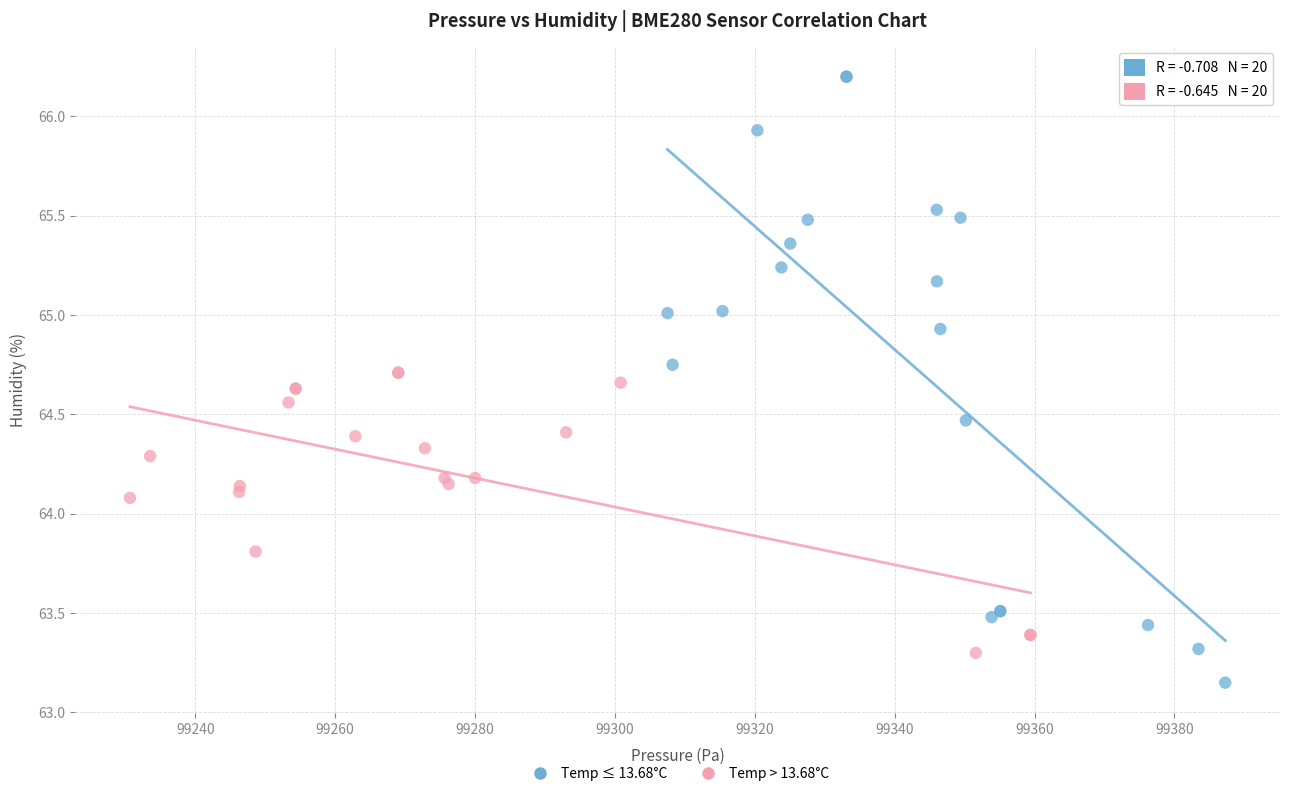

Which series contains the highest Y value?

Temp ≤ 13.68°C